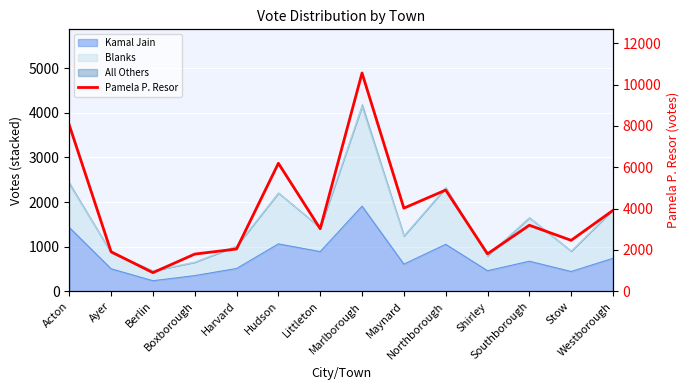

List the labels in order of value, largest first.

Marlborough, Acton, Hudson, Northborough, Maynard, Westborough, Southborough, Littleton, Stow, Harvard, Ayer, Shirley, Boxborough, Berlin